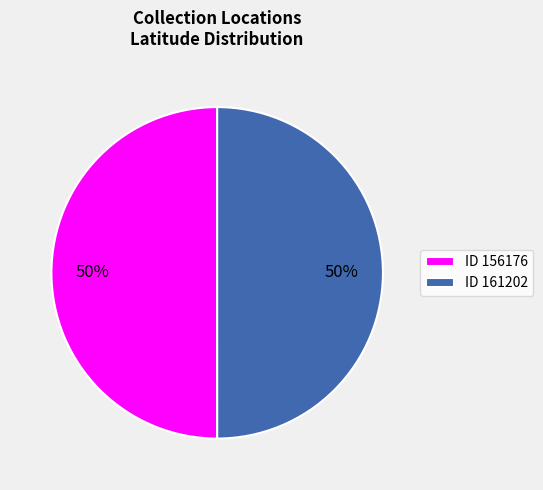

What percentage is the ID 161202 slice, to the nearest percent?

50%